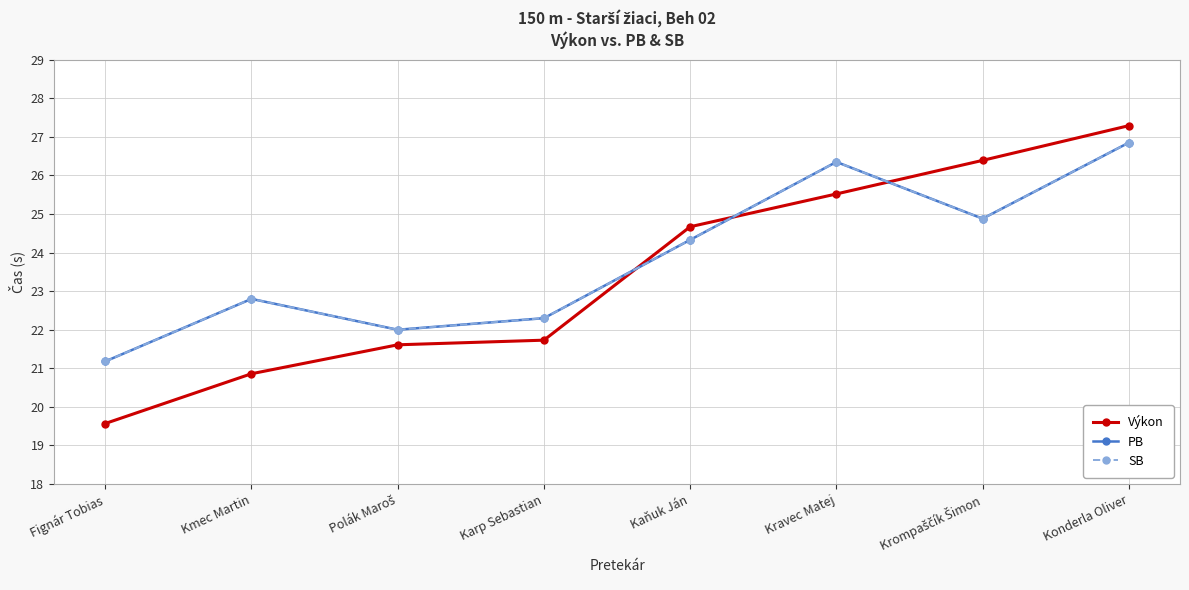

At which category does PB reach its first local valley?

Polák Maroš